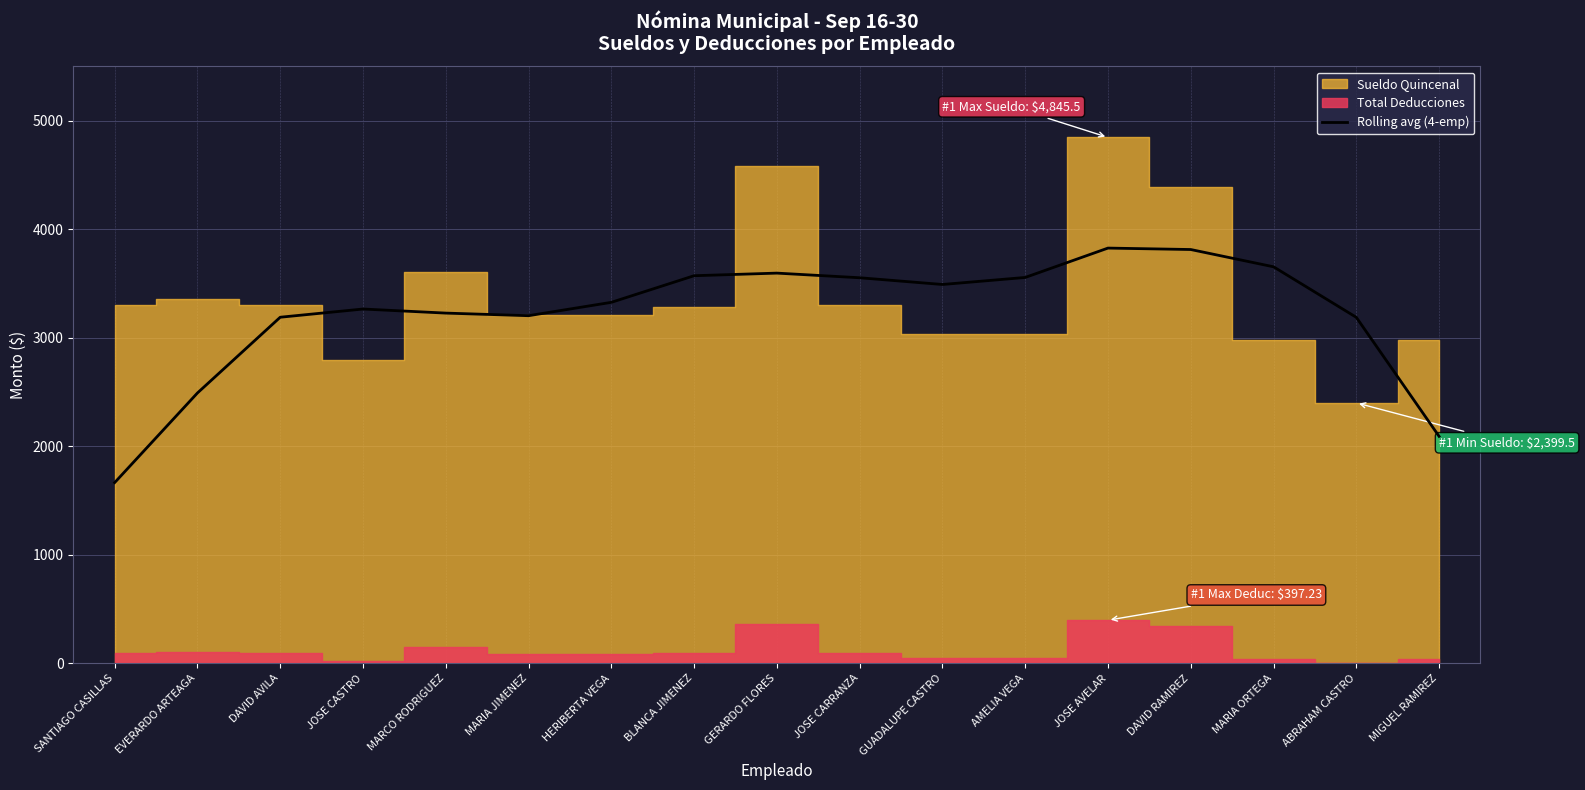

Between MARIA ORTEGA and GERARDO FLORES, which is larger?

MARIA ORTEGA